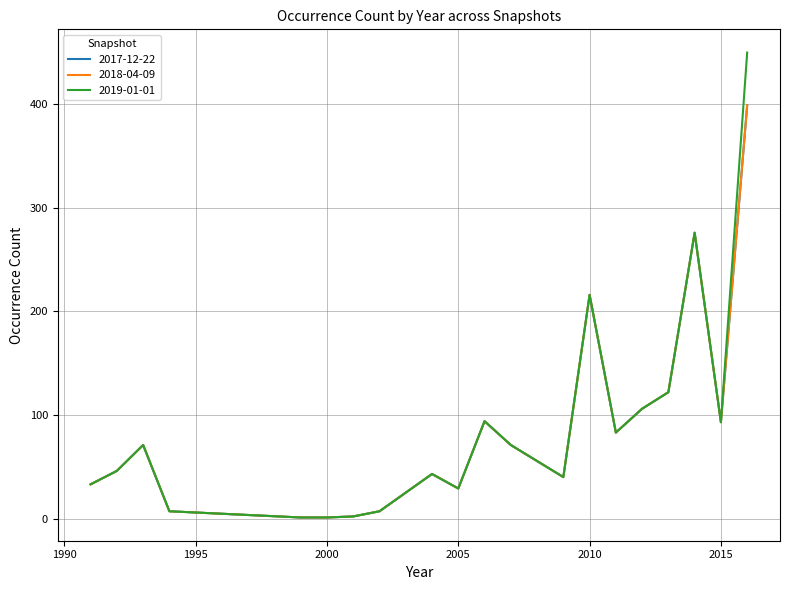

Does the chart have visible grid lines?

Yes